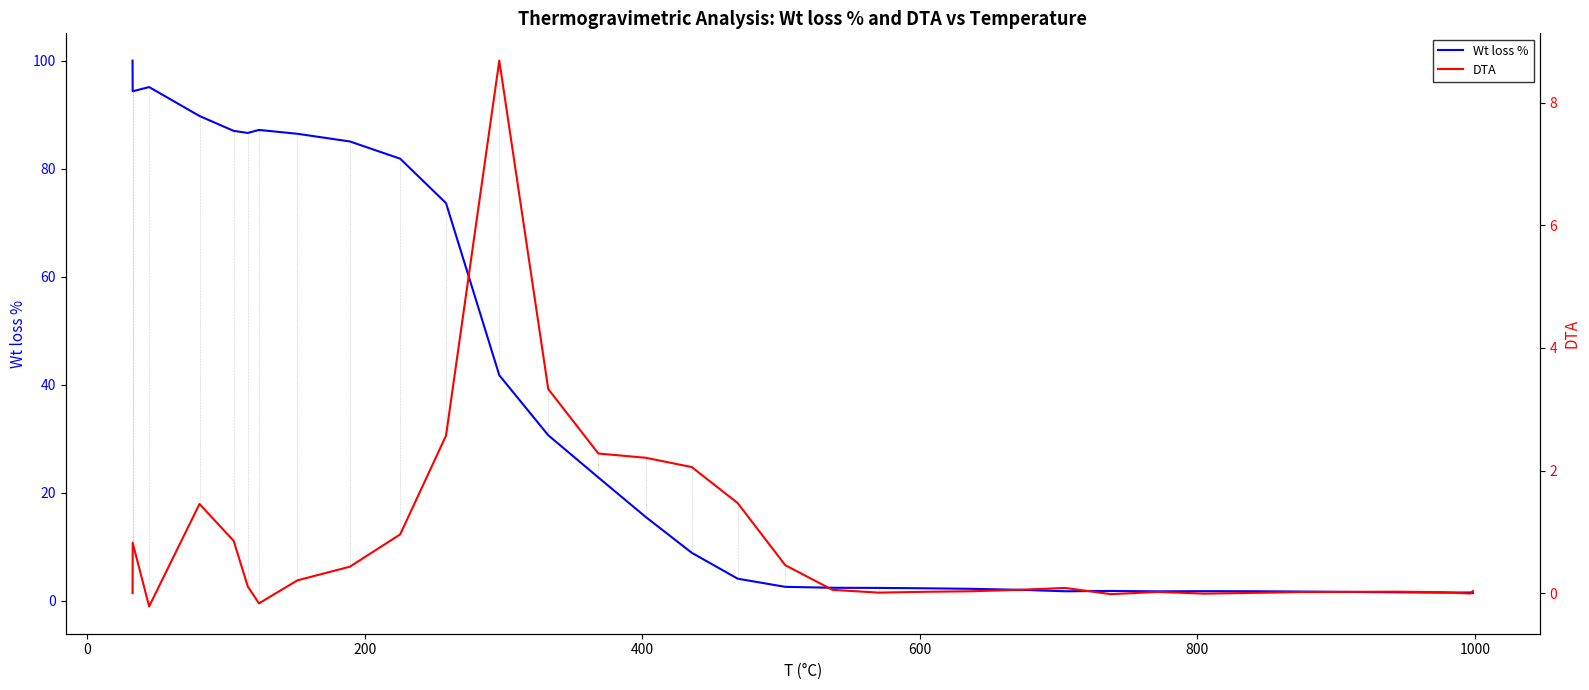

What are all the series names shown in the legend?

Wt loss %, DTA